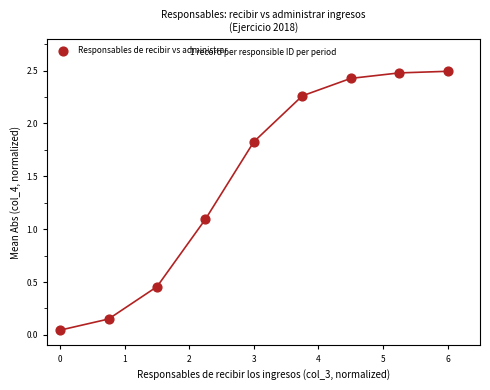

What is the range of Y values (max minus min)?

2.4